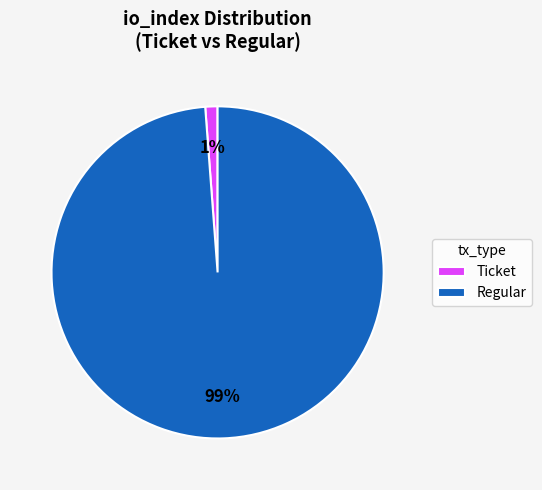

To the nearest percent, what percentage of the pie is Ticket?

1%